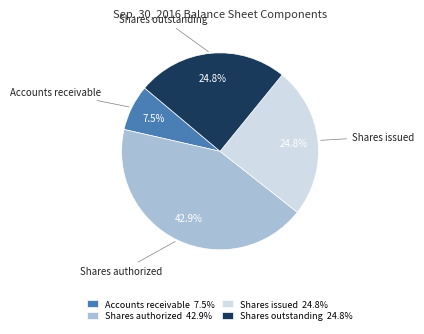

Does Shares authorized 42.9% account for over 50% of the chart?

No